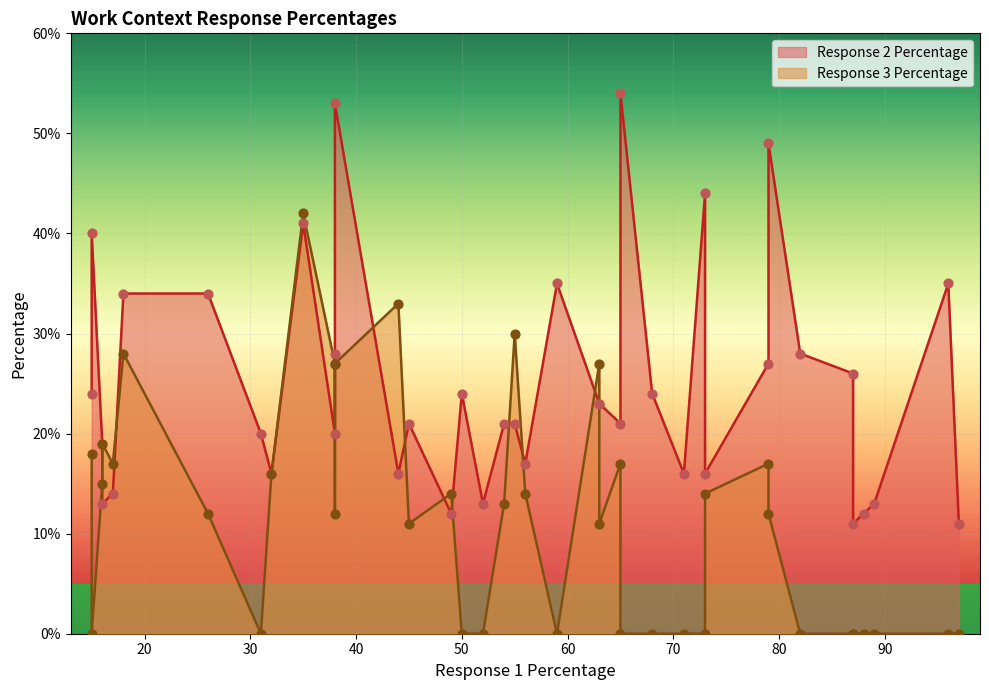

Which series has the widest spread of Y values?

Response 2 Percentage